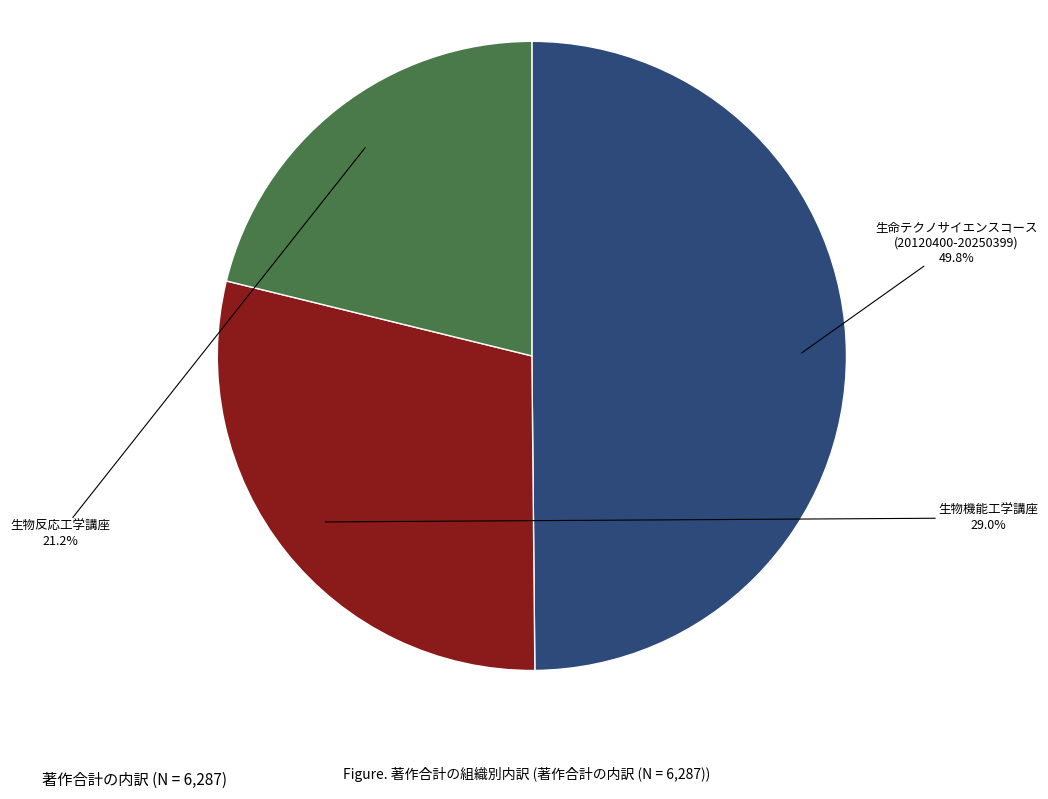

Does any single category account for the majority?

No